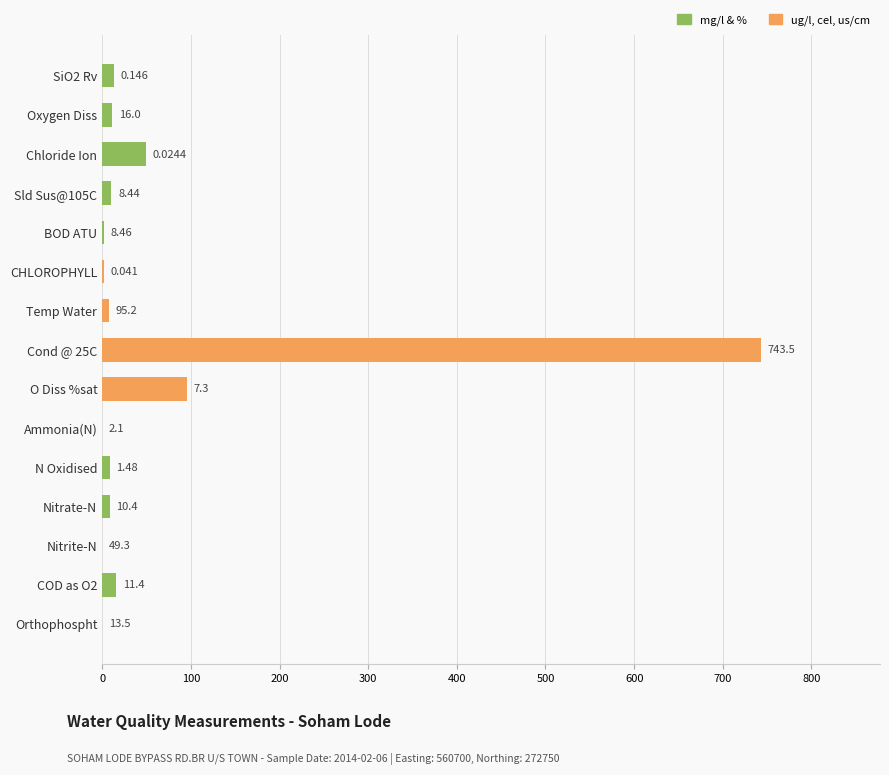

What is the approximate value at O Diss %sat?

95.2